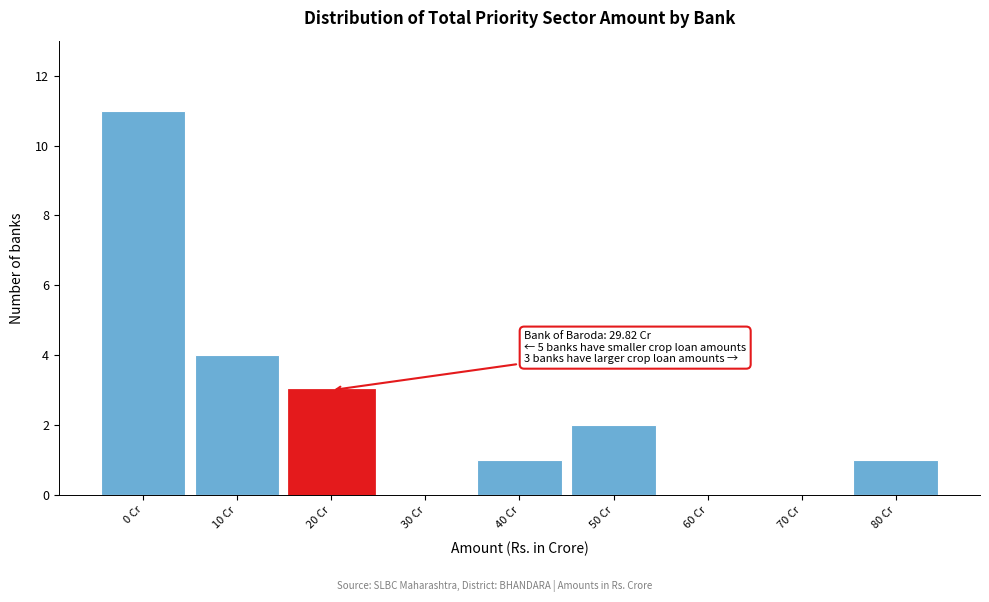

Reading left to right, transcribe all the data shown in this chart.

0 Cr=11	10 Cr=4	20 Cr=3	30 Cr=0	40 Cr=1	50 Cr=2	60 Cr=0	70 Cr=0	80 Cr=1